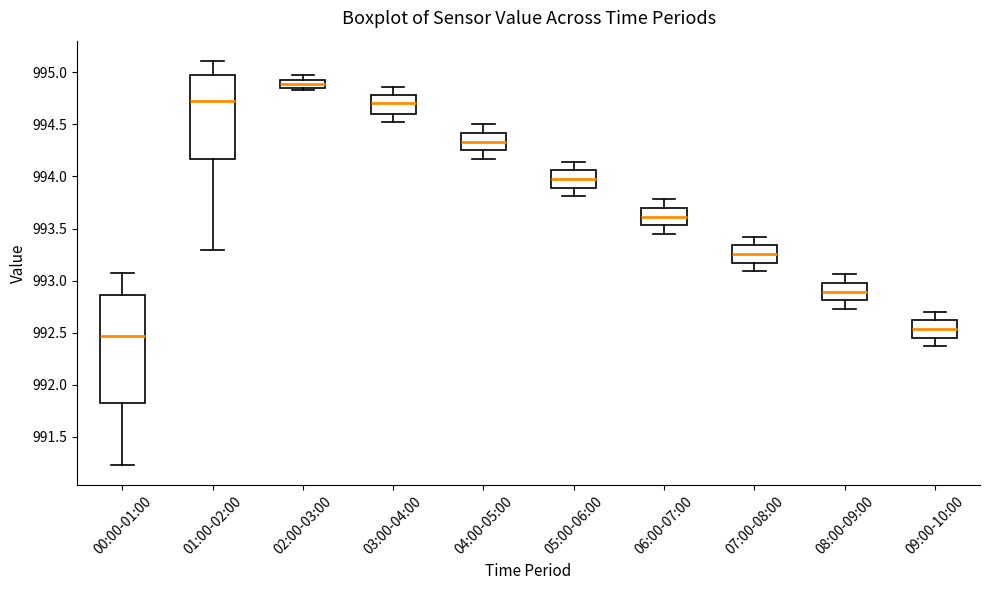

Reading left to right, read every box against the y-axis: the position of its median line, the range the box covers, and the ends of its whiskers. The values are not printed on the chart, so give them approximately, as read against the axis.

00:00-01:00: median 992.45, box 991.80 to 992.85, whiskers 991.25 to 993.05
01:00-02:00: median 994.75, box 994.15 to 994.95, whiskers 993.30 to 995.10
02:00-03:00: median 994.90, box 994.85 to 994.95, whiskers 994.85 (just below the box's lower edge) to 994.95 (above the box's upper edge)
03:00-04:00: median 994.70, box 994.60 to 994.80, whiskers 994.50 to 994.85
04:00-05:00: median 994.35, box 994.25 to 994.40, whiskers 994.15 to 994.50
05:00-06:00: median 994.00, box 993.90 to 994.05, whiskers 993.80 to 994.15
06:00-07:00: median 993.60, box 993.55 to 993.70, whiskers 993.45 to 993.80
07:00-08:00: median 993.25, box 993.15 to 993.35, whiskers 993.10 to 993.40
08:00-09:00: median 992.90, box 992.80 to 993.00, whiskers 992.75 to 993.05
09:00-10:00: median 992.55, box 992.45 to 992.60, whiskers 992.35 to 992.70